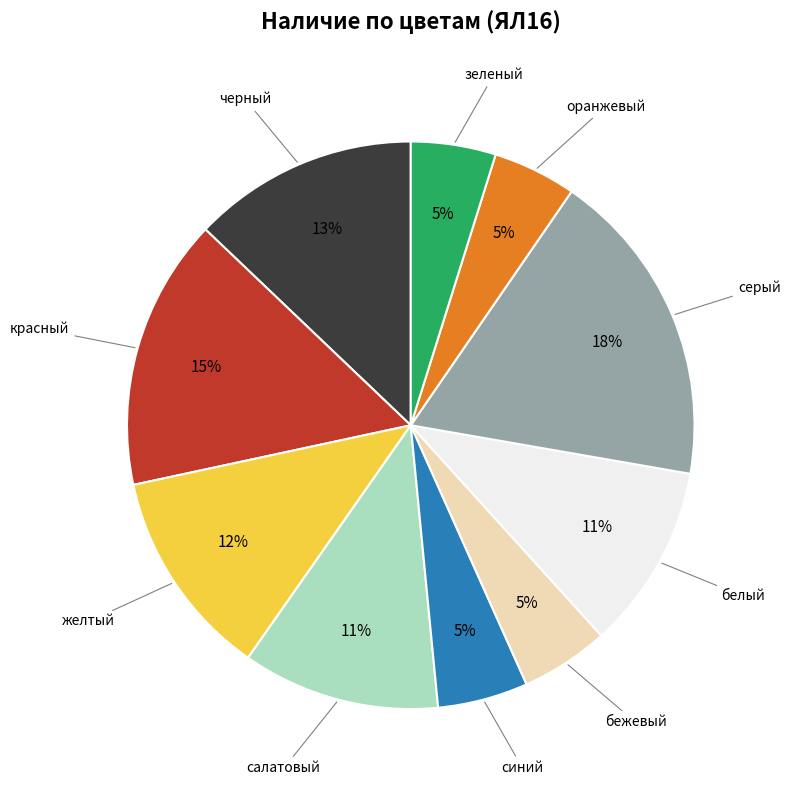

To the nearest percent, what is the difference between the largest and smallest slice percentages?

13%